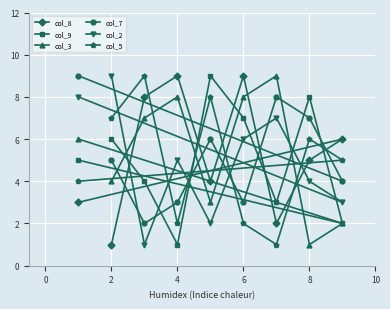

How many interior local peaks does the col_2 series have?

2